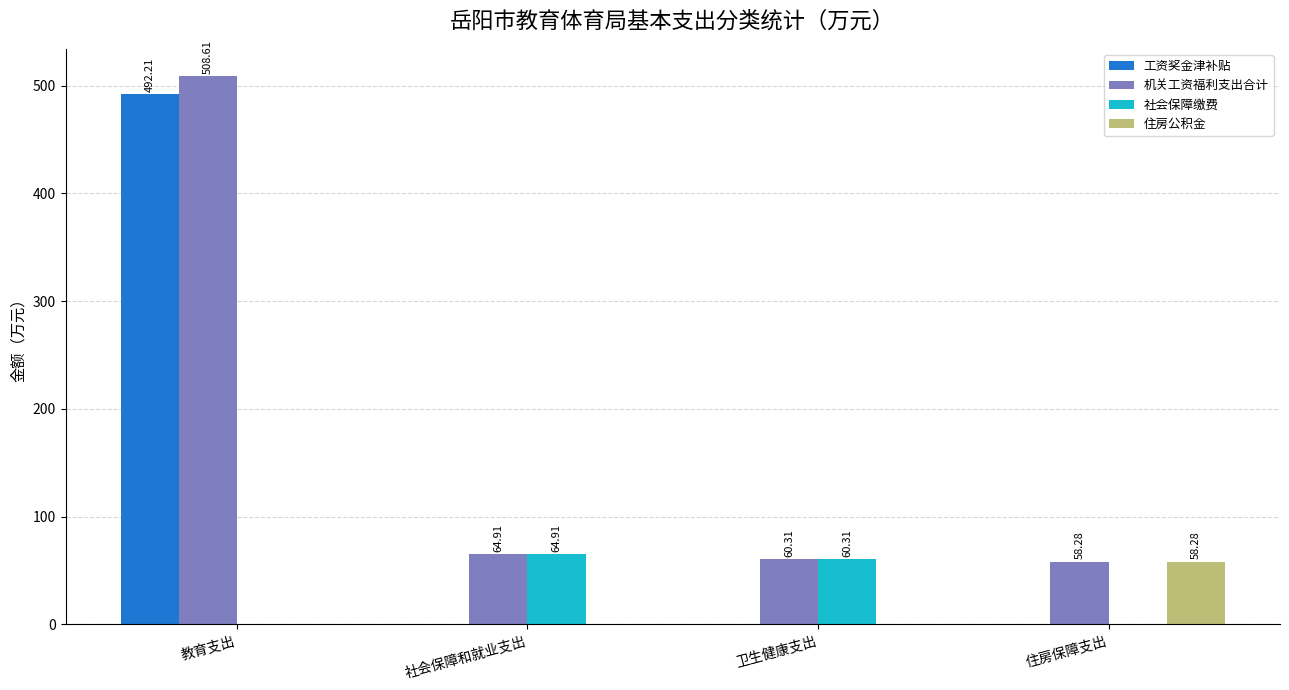

The 工资奖金津补贴 series shows 0.0 at 住房保障支出. True or false?

True